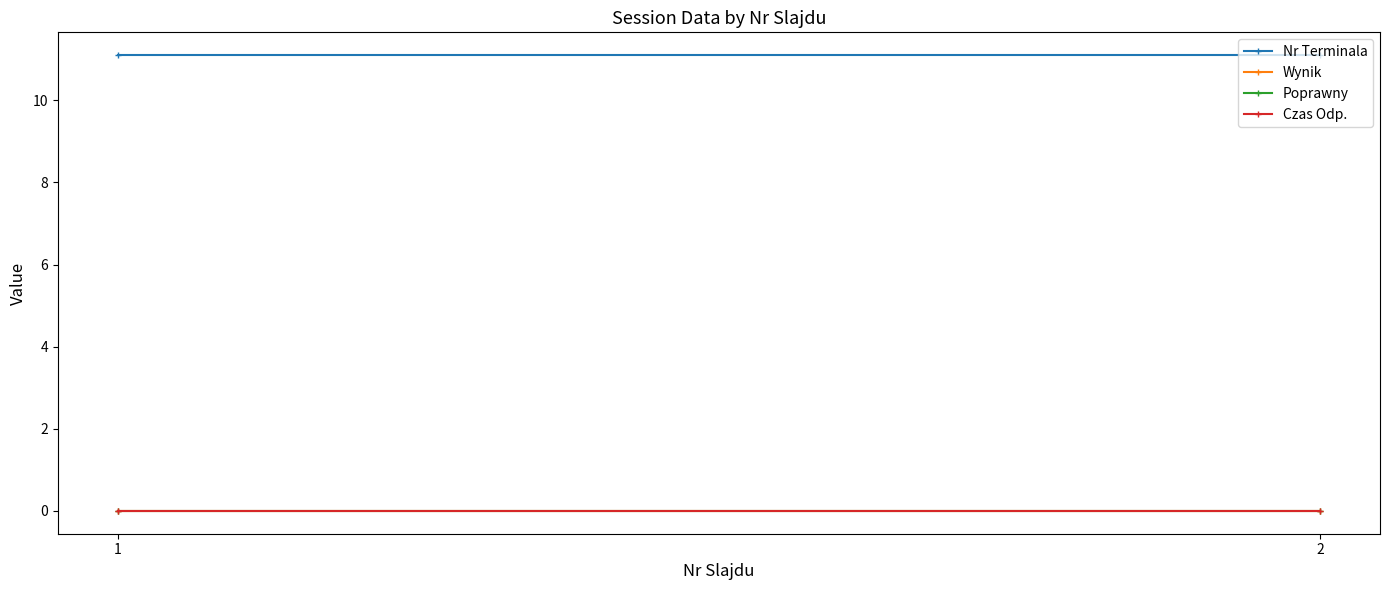

Does the chart have visible grid lines?

No